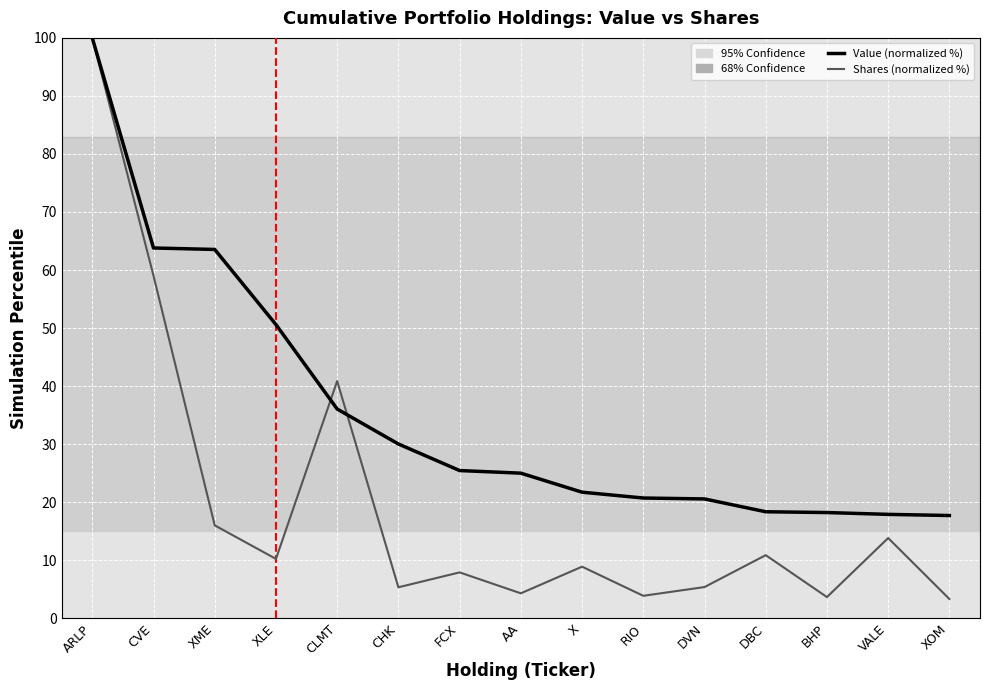

Is it true that Shares (normalized %) equals 2.1 at CHK?

False